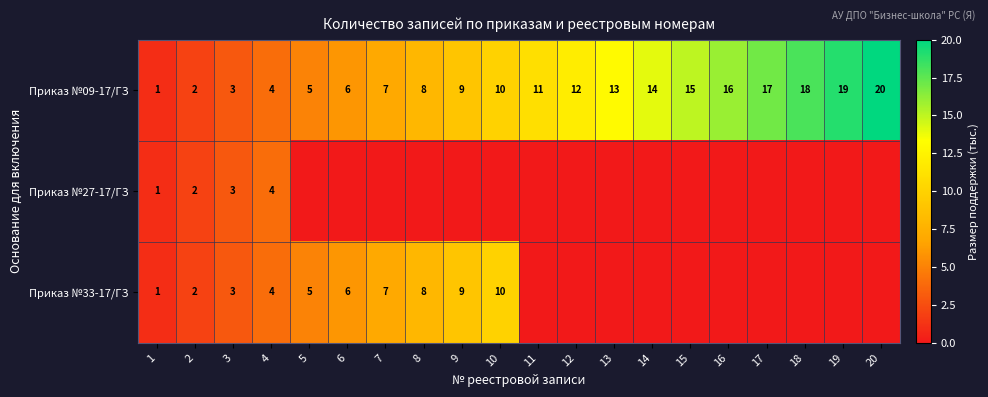

The Приказ №33-17/ГЗ series shows 6 at 6. True or false?

True